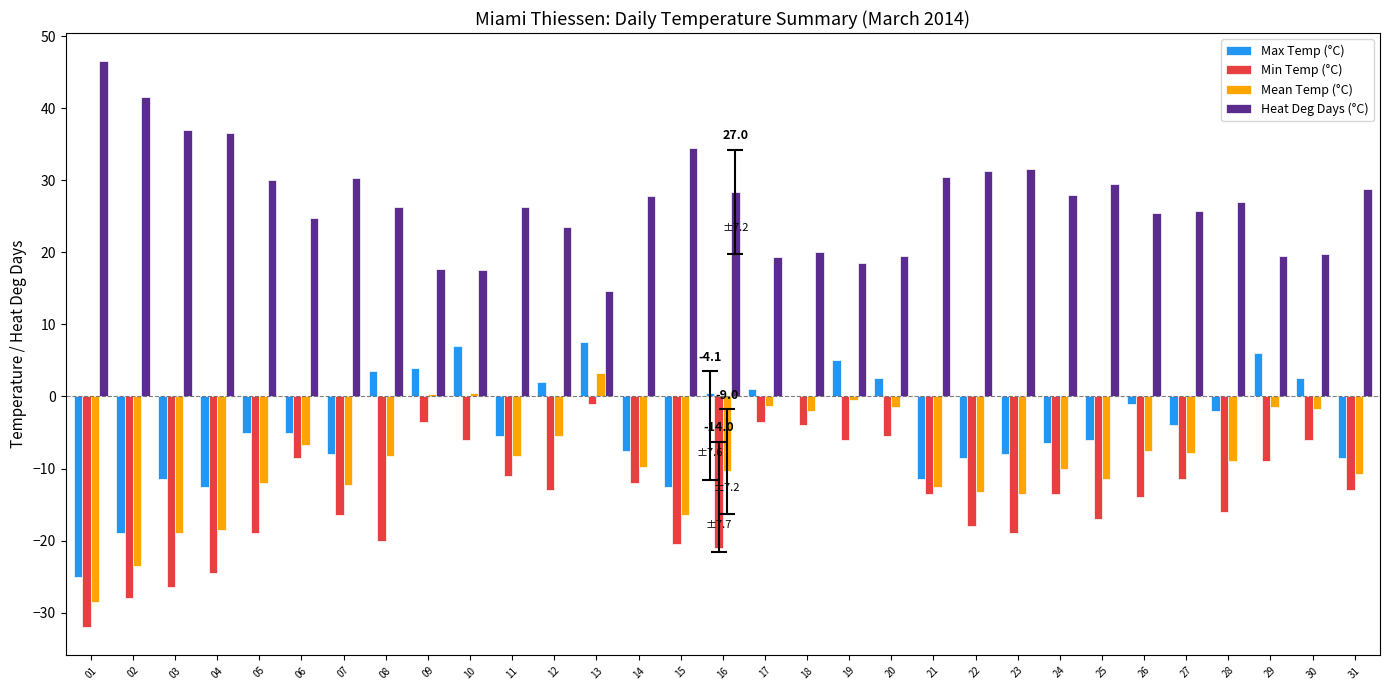

The value of Min Temp (°C) at 27 is -17.6. True or false?

False